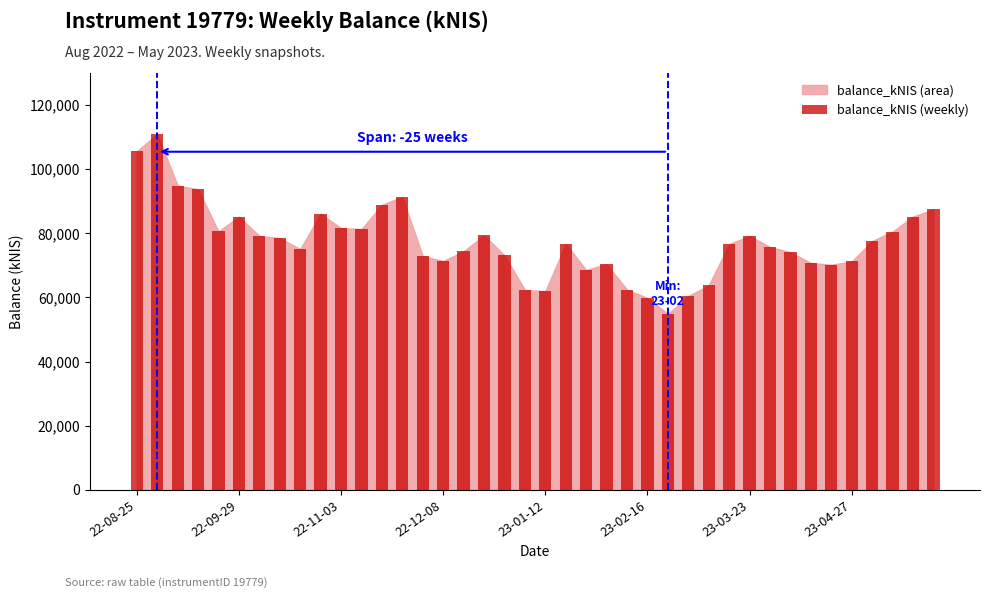

What is the smallest value displayed?

54850.3